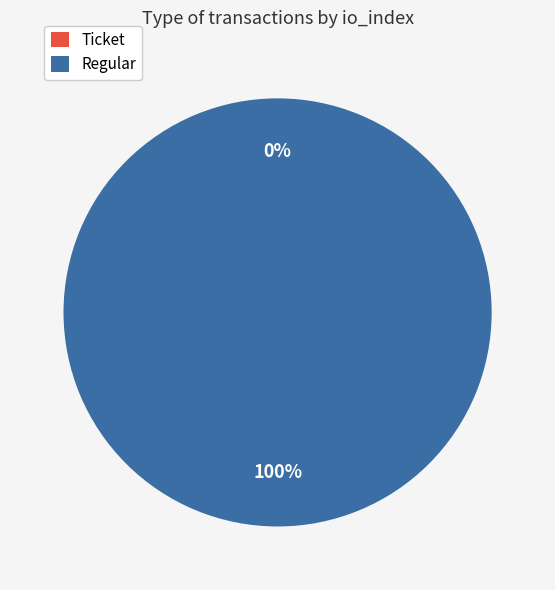

The Regular slice represents 94% of the pie. True or false?

False